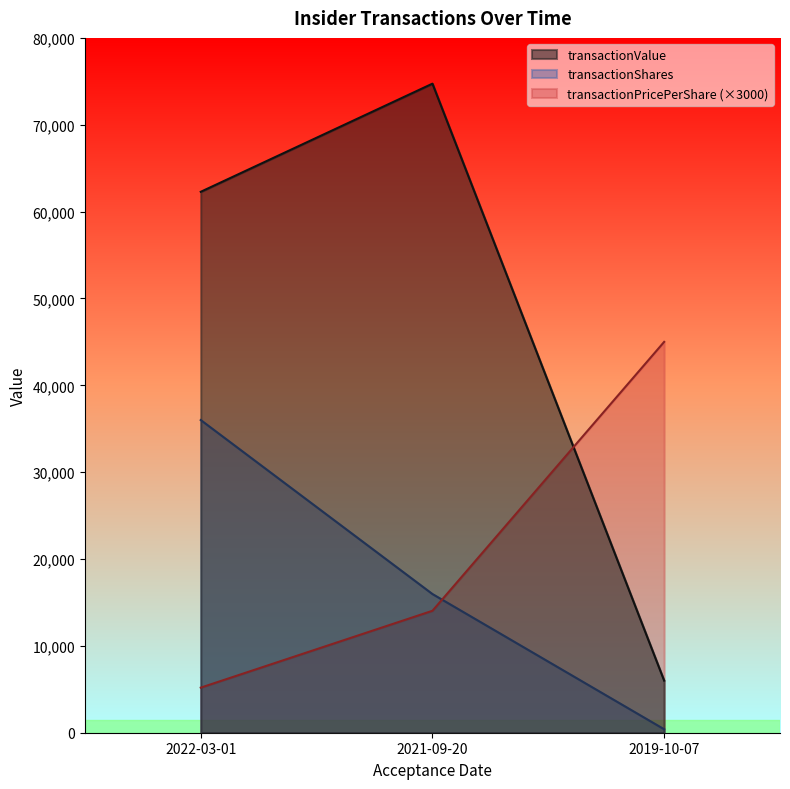

What is the value of the transactionShares point at the 3rd from the left?

400